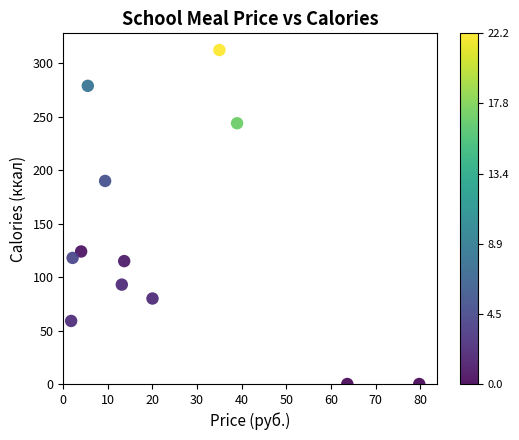

What is the average X value?

23.9